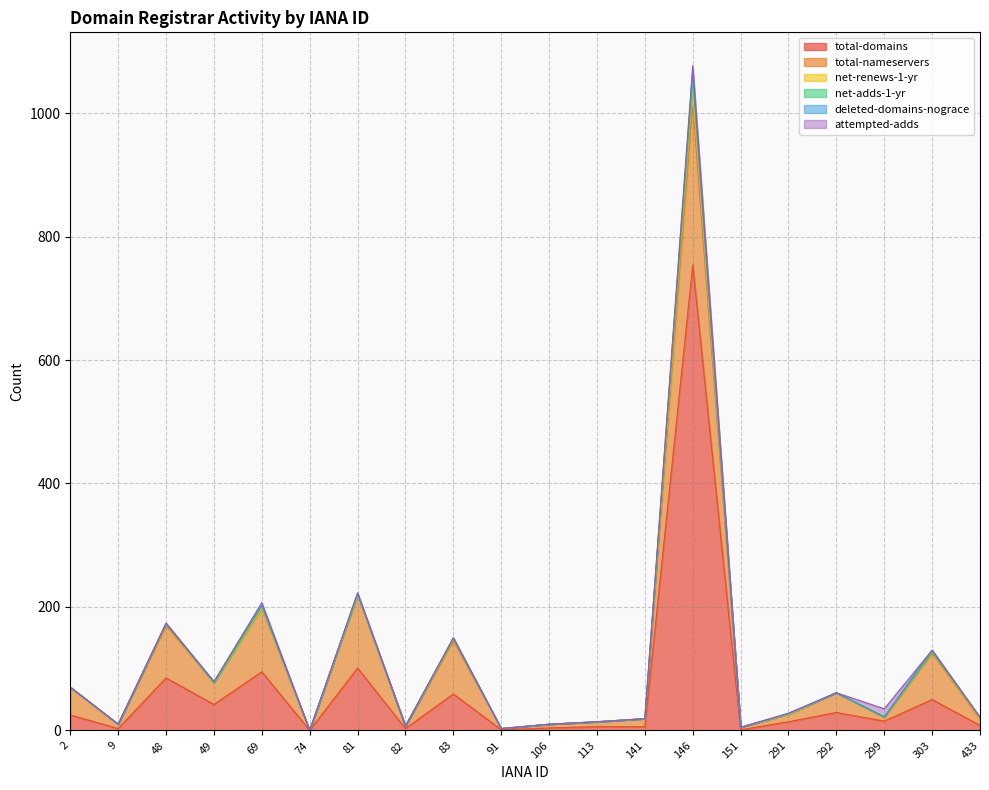

How many interior local peaks does the deleted-domains-nograce series have?

4